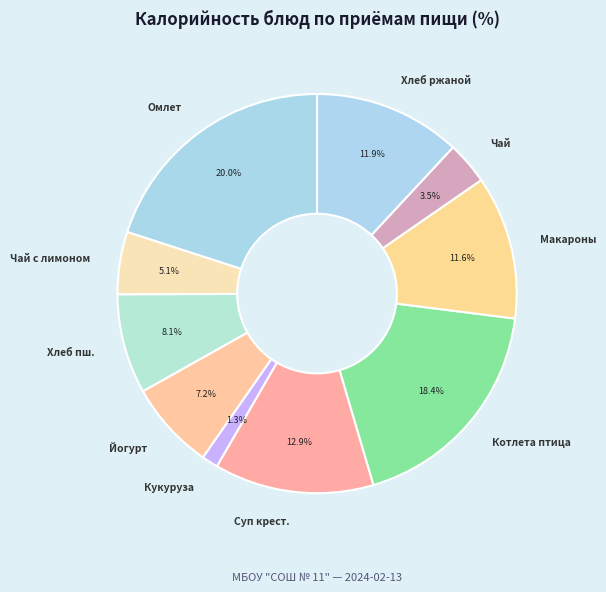

Which slice is the smallest?

Кукуруза